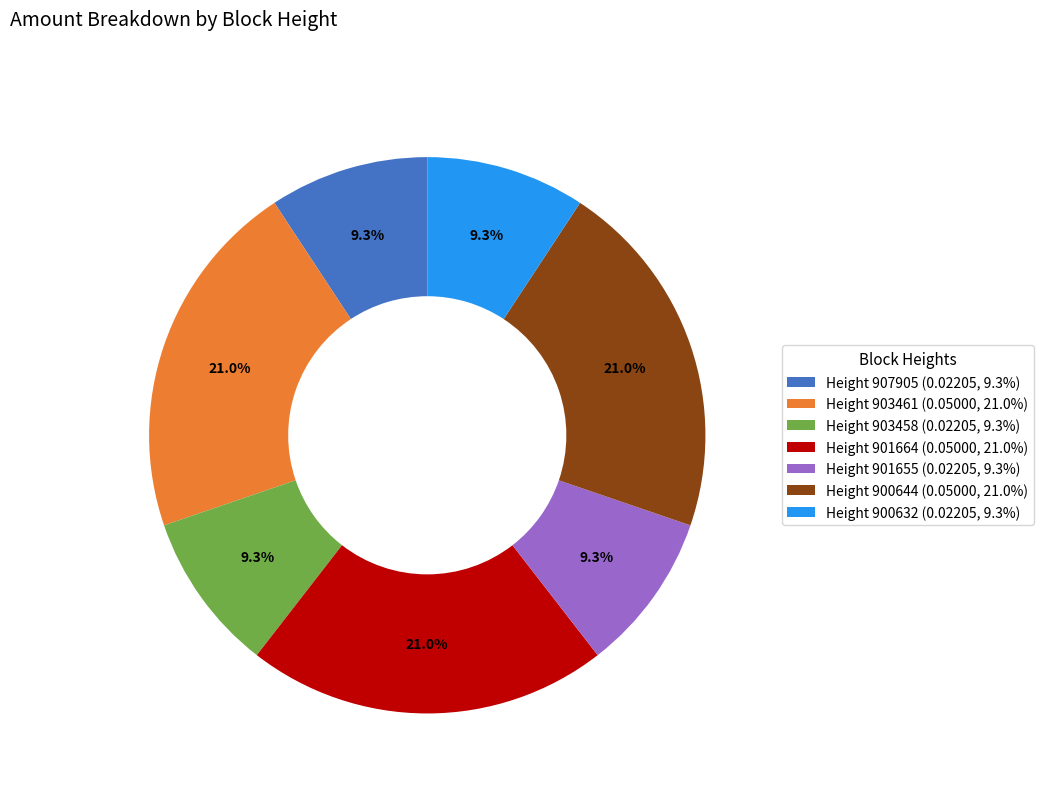

What portion of the pie excludes Height 901664 (0.05000, 21.0%)?

79.0%